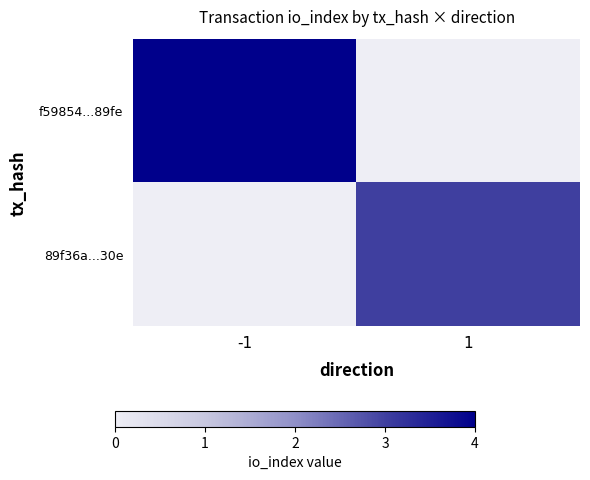

At how many categories does at least one series exceed 2?

2